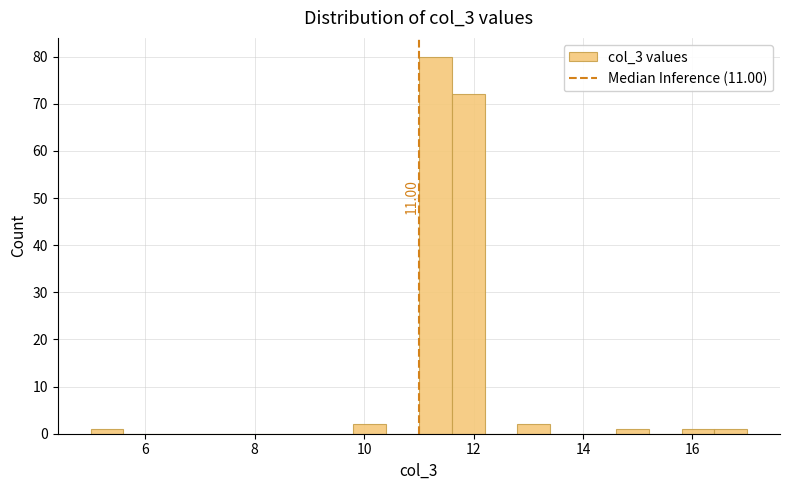

Read against the x-axis, roughly where is the centre of the tallest bar?

11.4